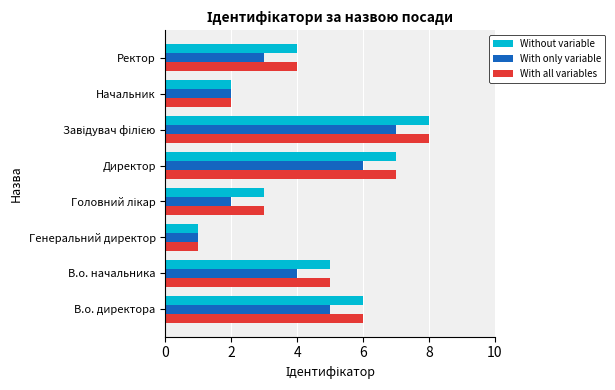

Read the With only variable value at Директор.

6